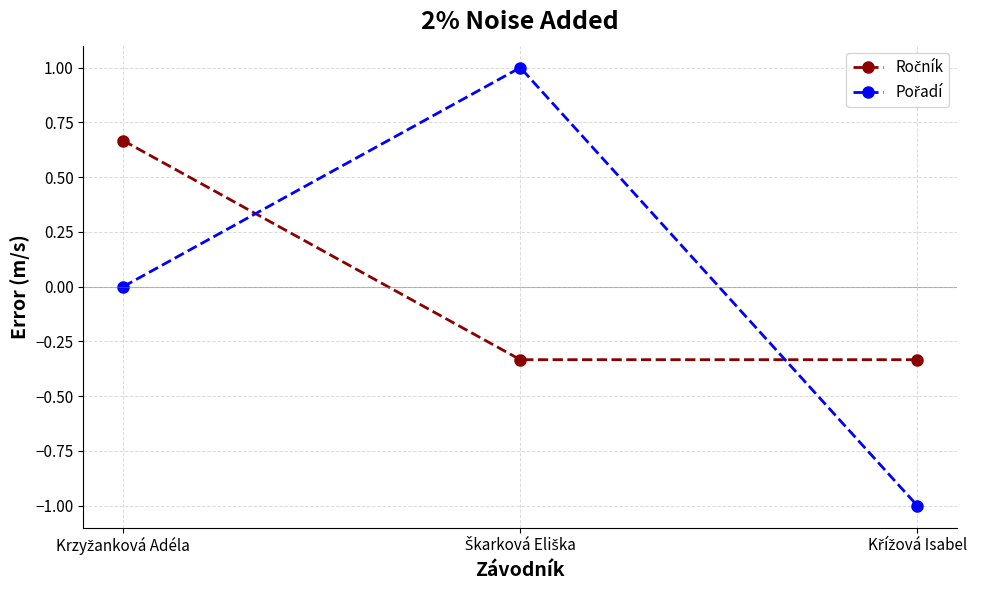

What is the minimum value shown in the chart?

-1.0